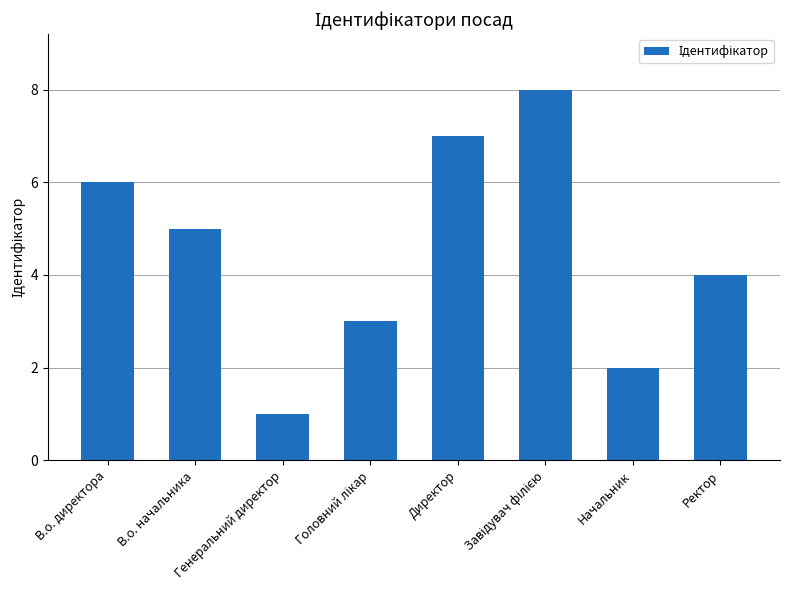

What position from the right is Начальник?

2